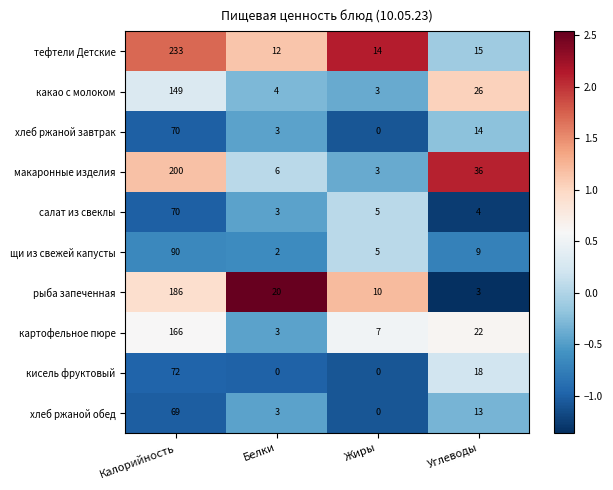

Count the кисель фруктовый values in the range 0 to 72.

4